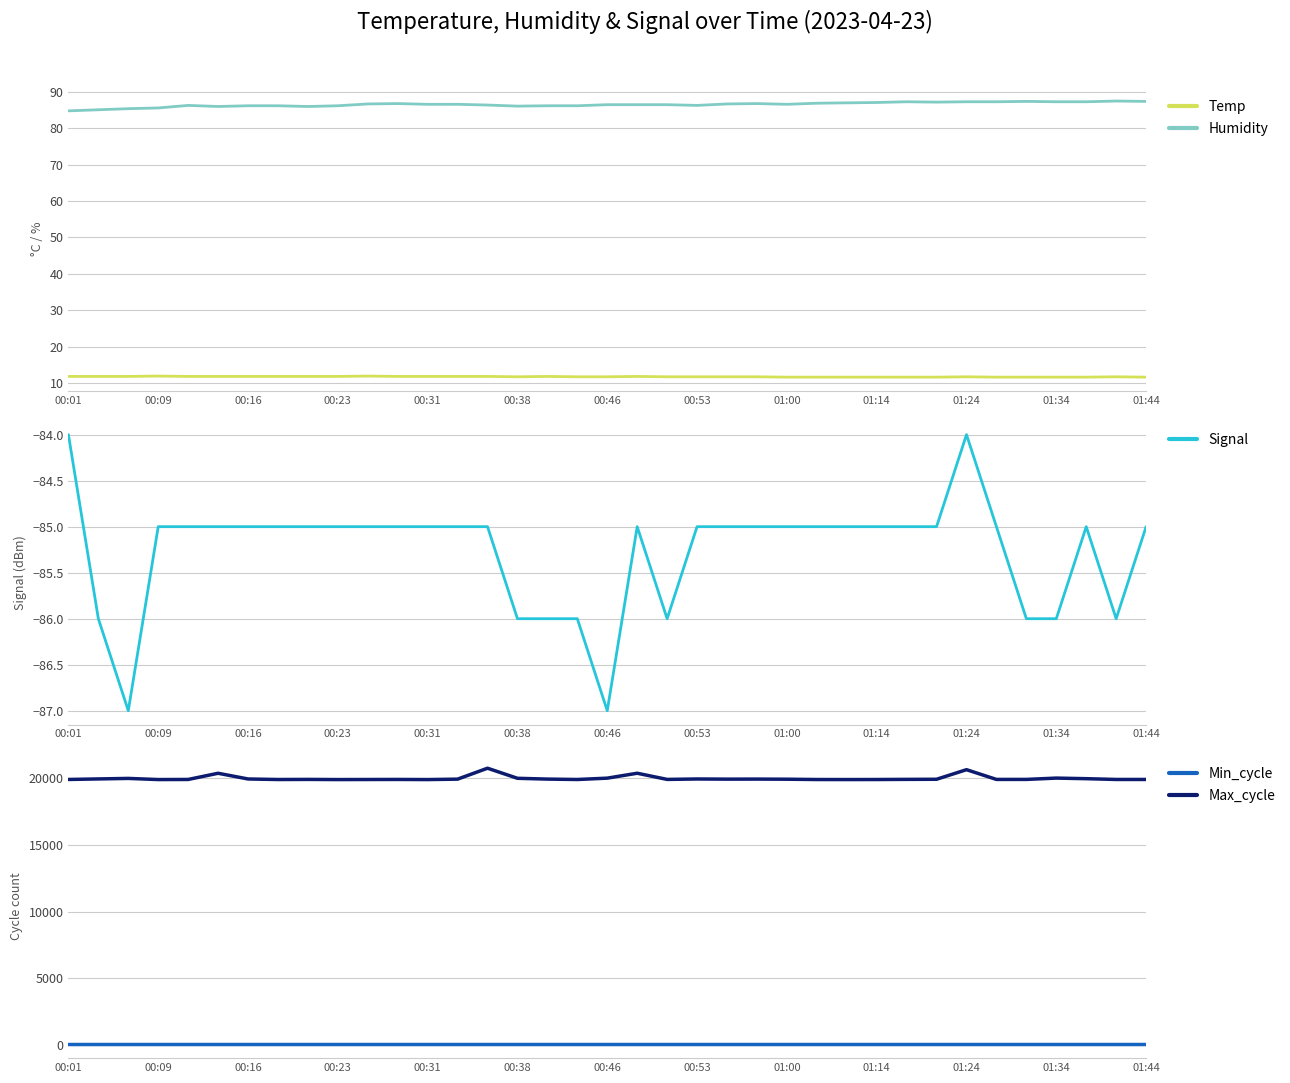

True or false: Humidity and Temp cross at least once.

False